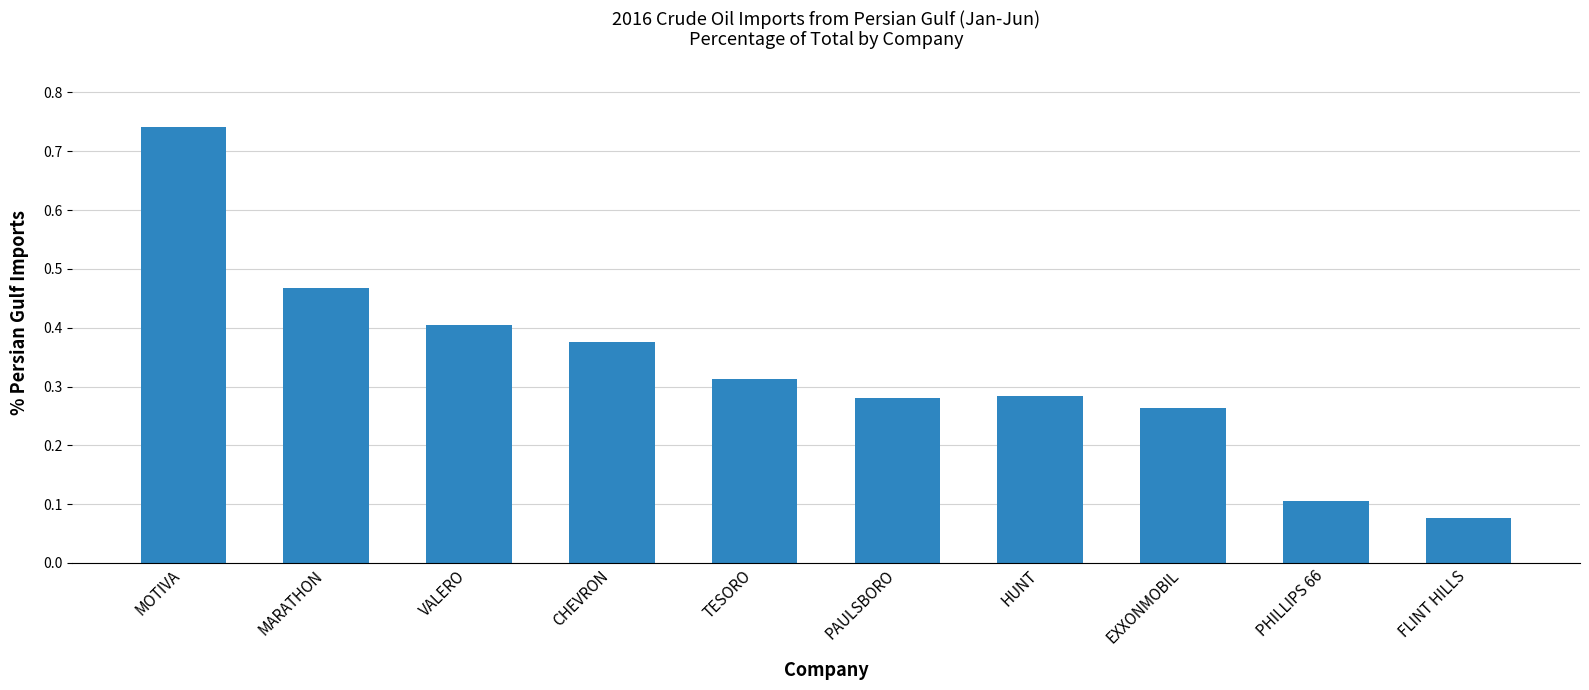

What is the sum of the values at MOTIVA and FLINT HILLS?

0.8